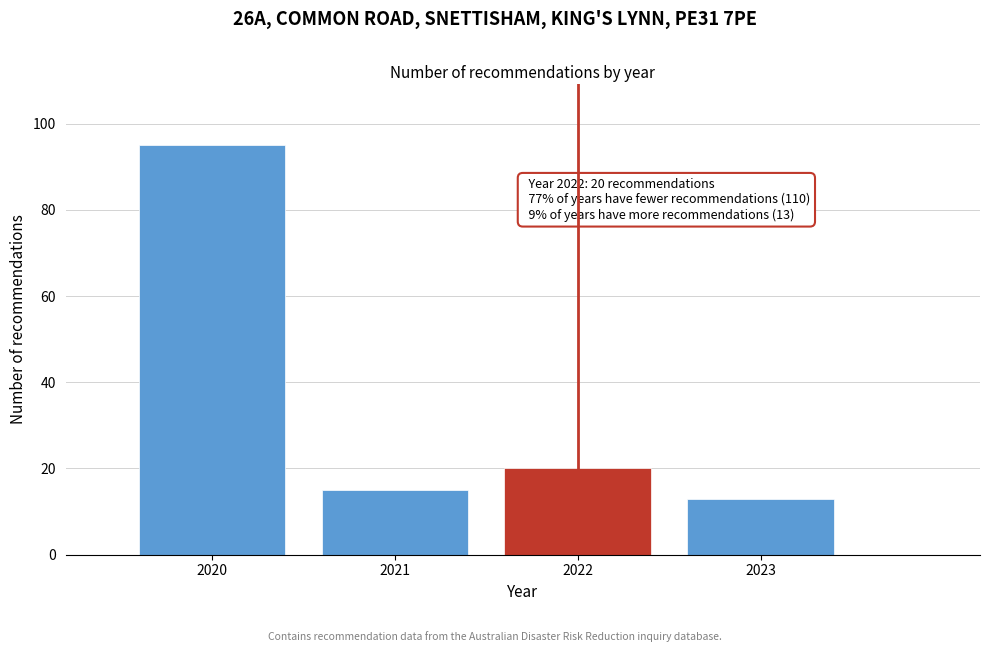

Reading left to right, what are all the values shown in this chart?

95	15	20	13